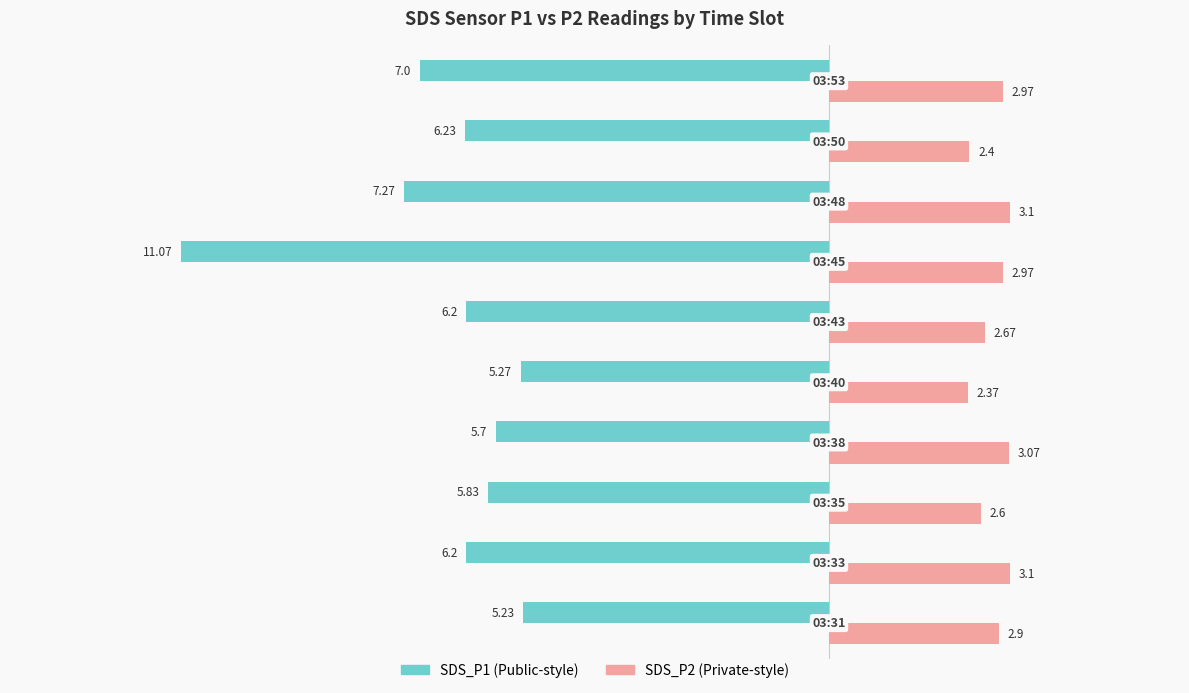

How many data points does each series have?

10